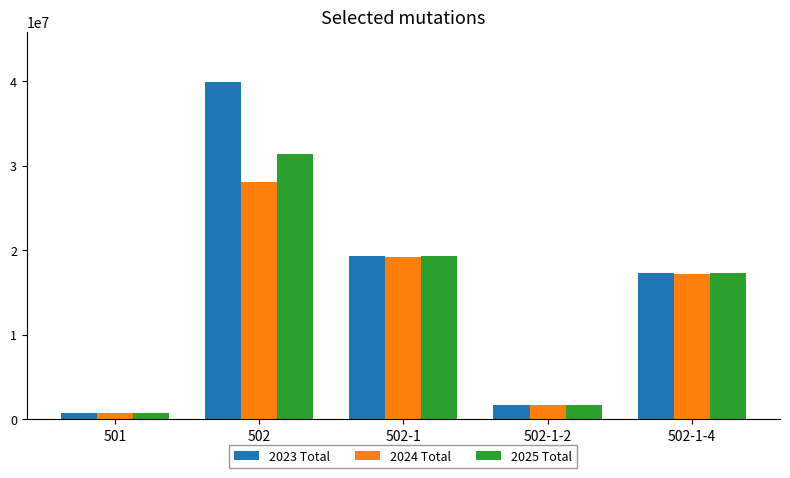

Is it true that 2023 Total equals 732978.3 at 501?

True